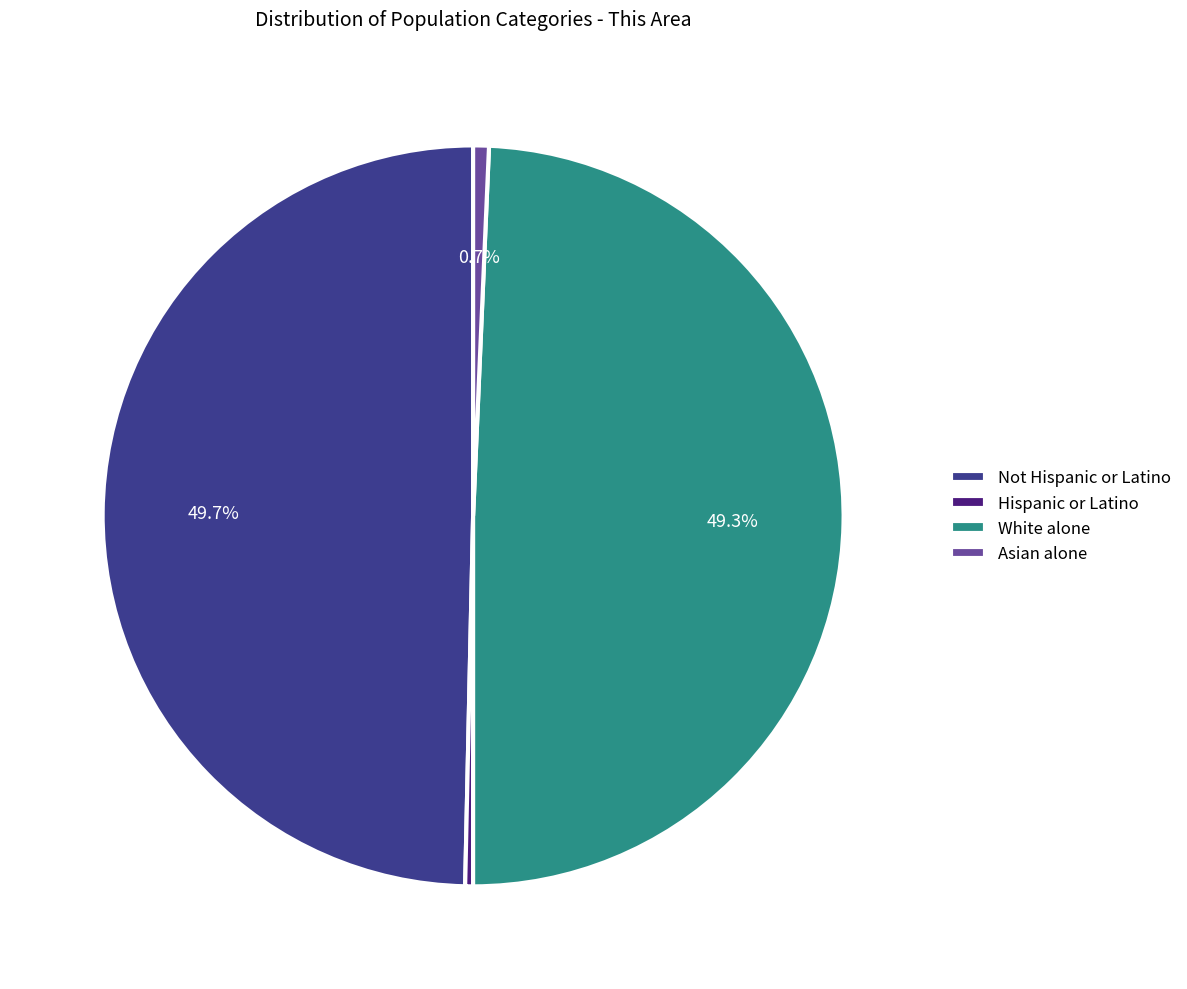

What is the ratio of the value at Not Hispanic or Latino to the value at White alone?

1.0